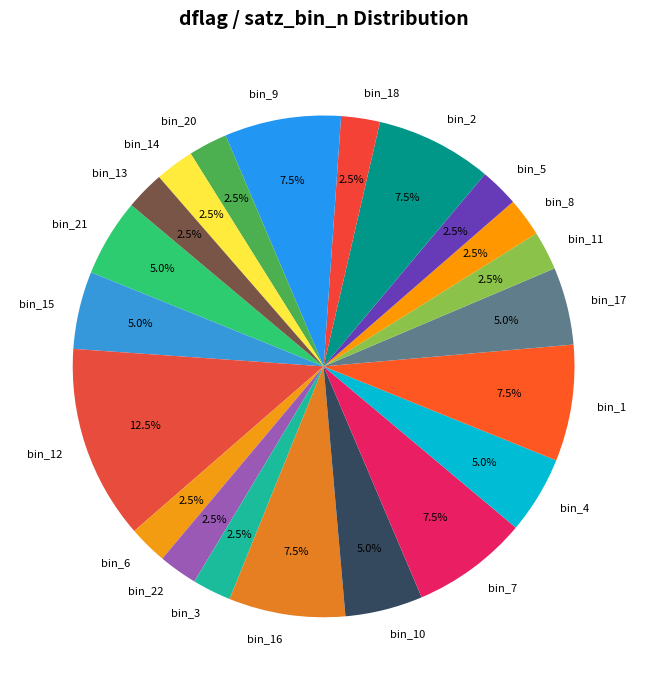

Which has a higher value, bin_18 or bin_12?

bin_12